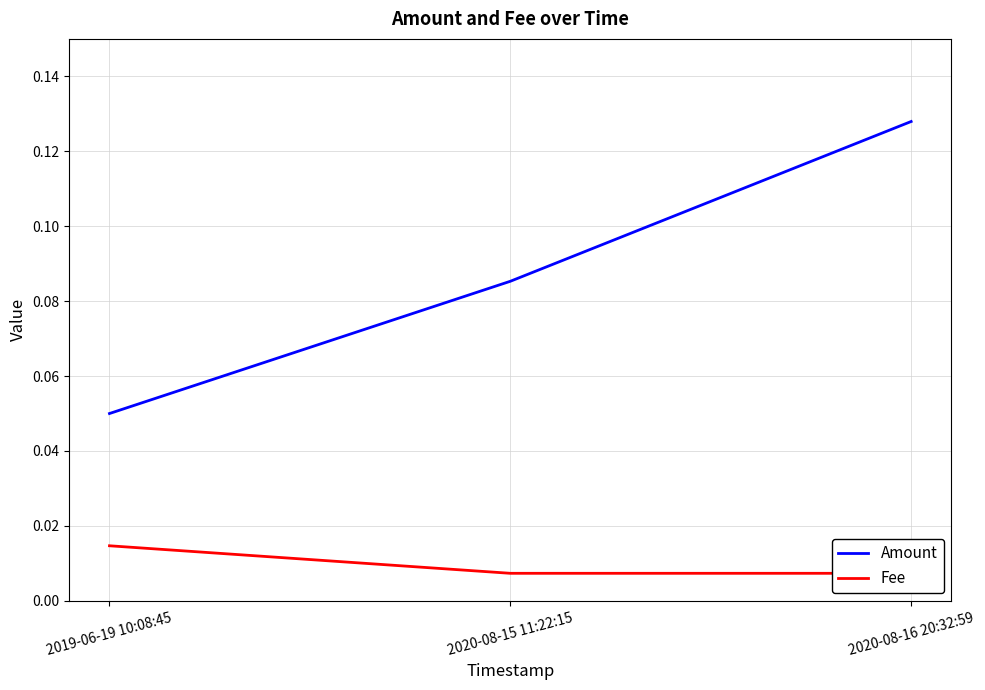

What is the value of the Amount point at the 3rd from the left?

0.1